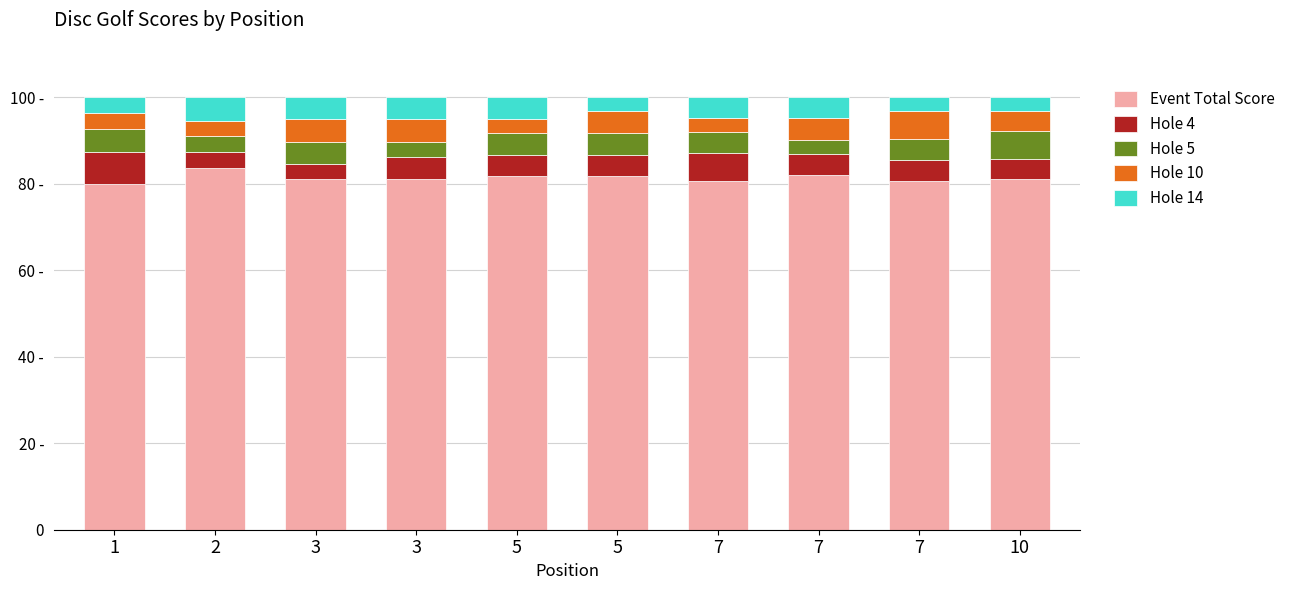

What are all the series names shown in the legend?

Event Total Score, Hole 4, Hole 5, Hole 10, Hole 14